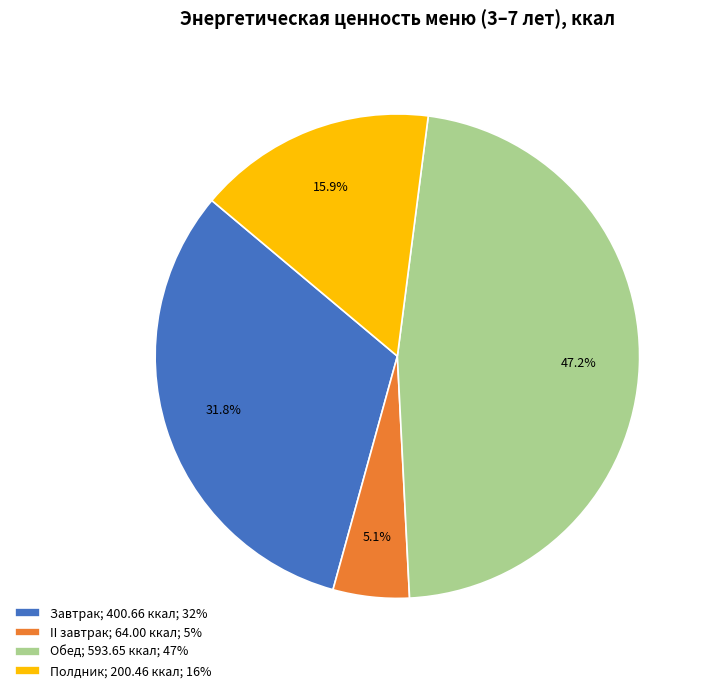

Does any single category account for the majority?

No